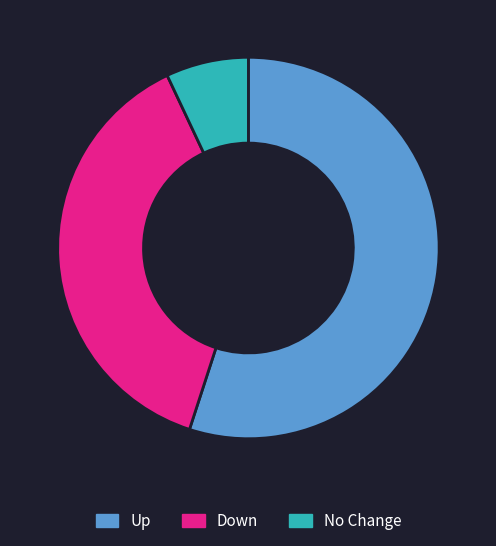

Is the sum of Down and No Change greater than half?

No